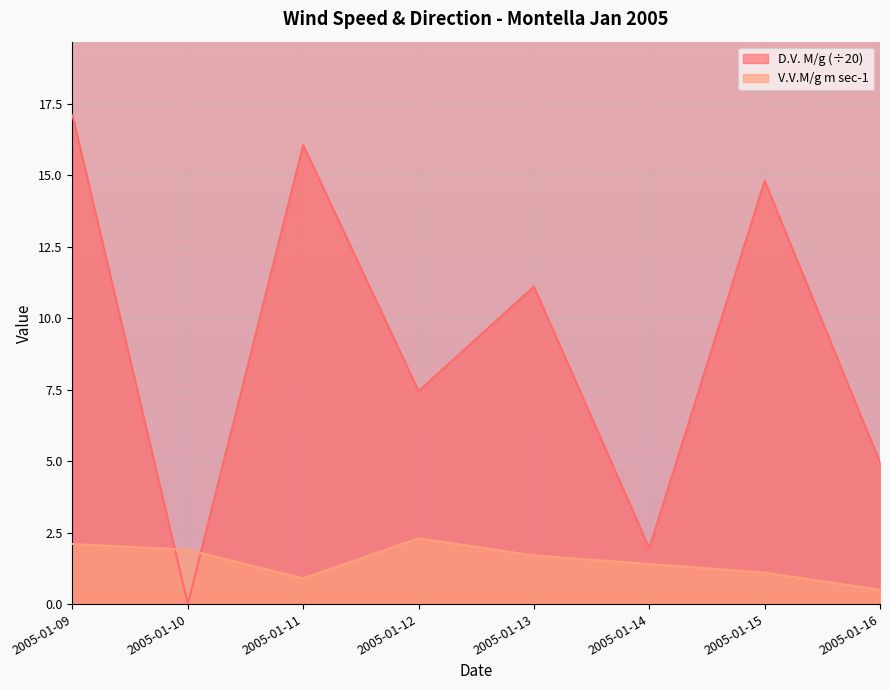

How many lines are shown in the chart?

2